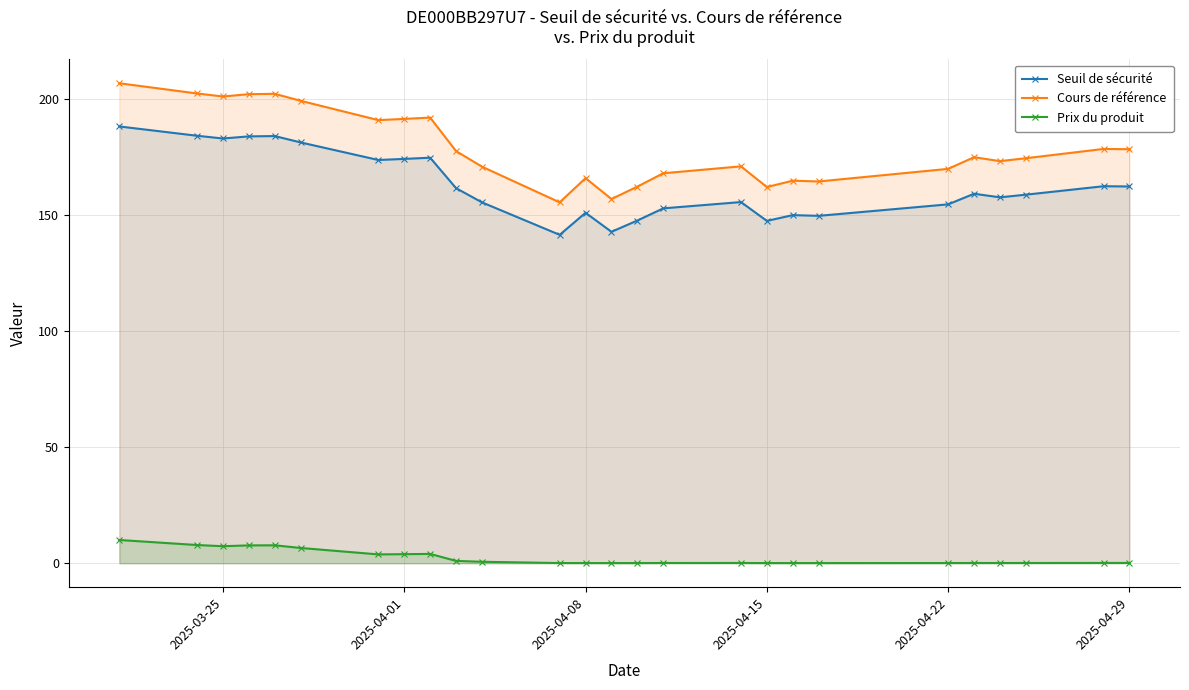

Which series has the widest spread of values?

Cours de référence